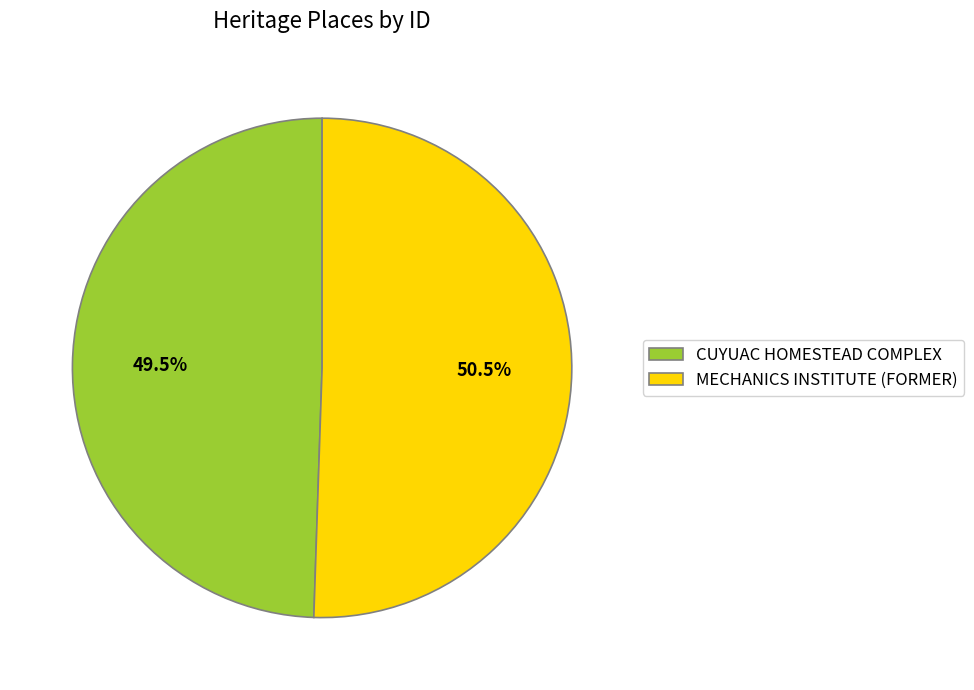

Combined, do CUYUAC HOMESTEAD COMPLEX and MECHANICS INSTITUTE (FORMER) account for over 50%?

Yes